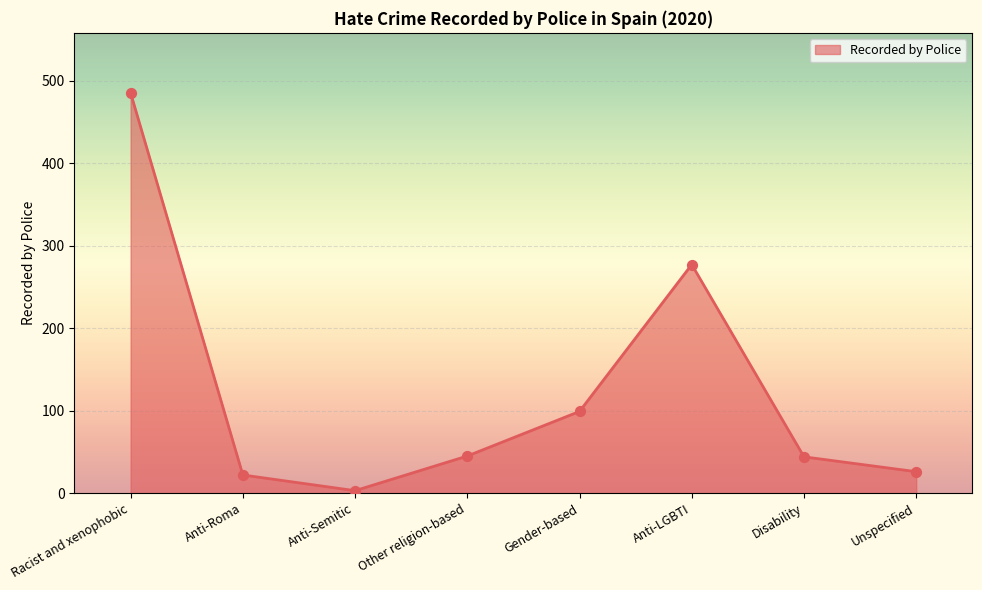

What is the change in value from Racist and xenophobic to Unspecified?

-459